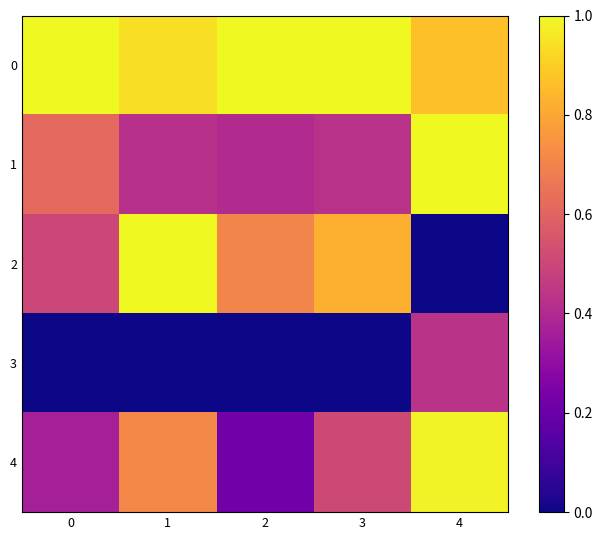

Reading left to right, what are all the values shown in this chart?

0: 0=1.0	1=0.9	2=1.0	3=1.0	4=0.9
1: 0=0.6	1=0.4	2=0.4	3=0.4	4=1.0
2: 0=0.5	1=1.0	2=0.7	3=0.8	4=0.0
3: 0=0.0	1=0.0	2=0.0	3=0.0	4=0.4
4: 0=0.4	1=0.7	2=0.2	3=0.5	4=1.0